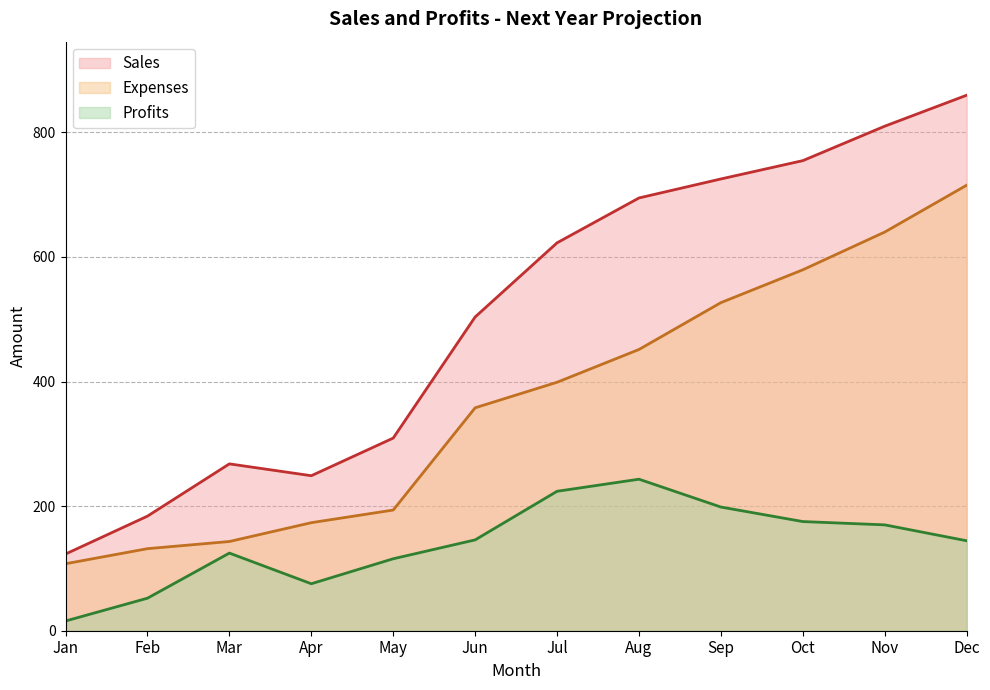

What is the total value across all series at Feb?

367.8